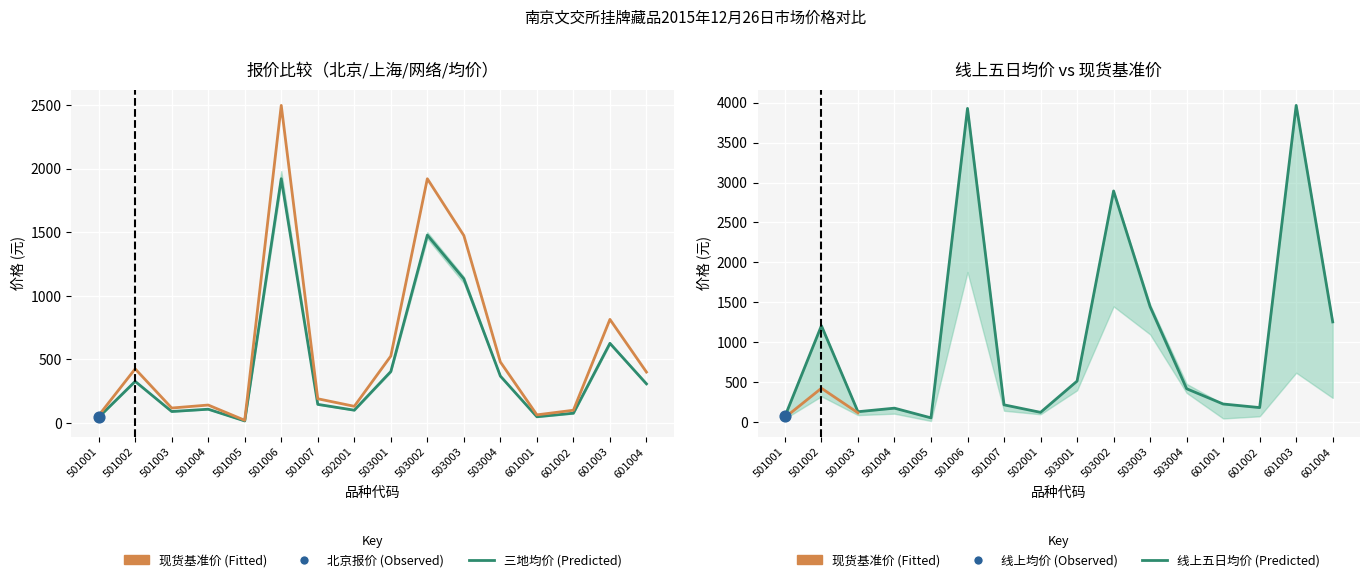

Which series has the largest total across all categories?

线上五日均价